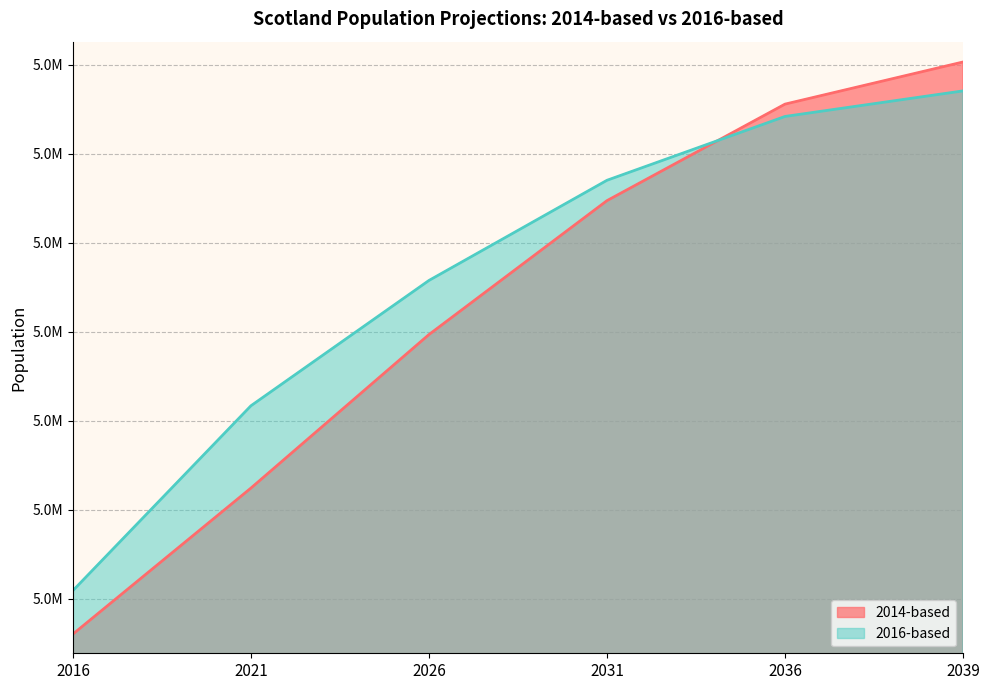

True or false: 2016-based and 2014-based cross at least once.

True